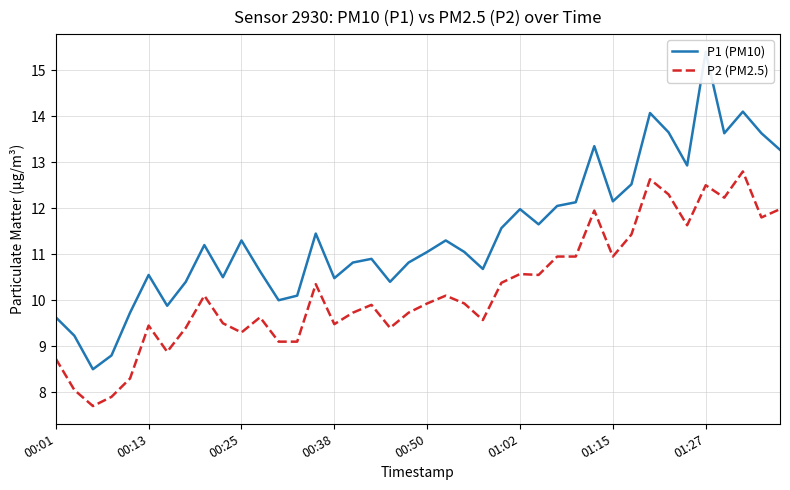

What is the value of the P1 (PM10) point at the 27th from the left?

11.7